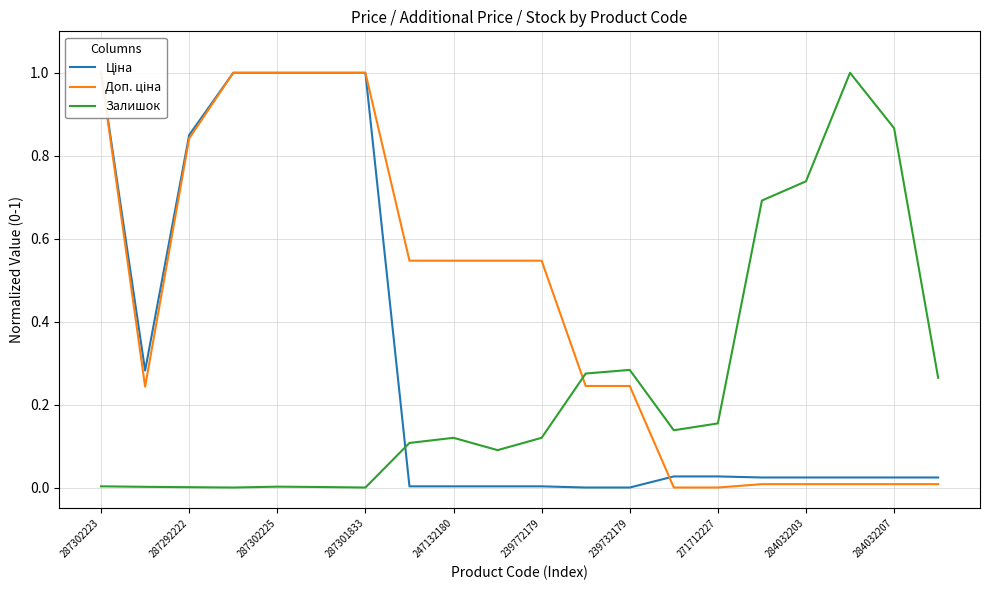

Between 19 and 11, which is larger?

19